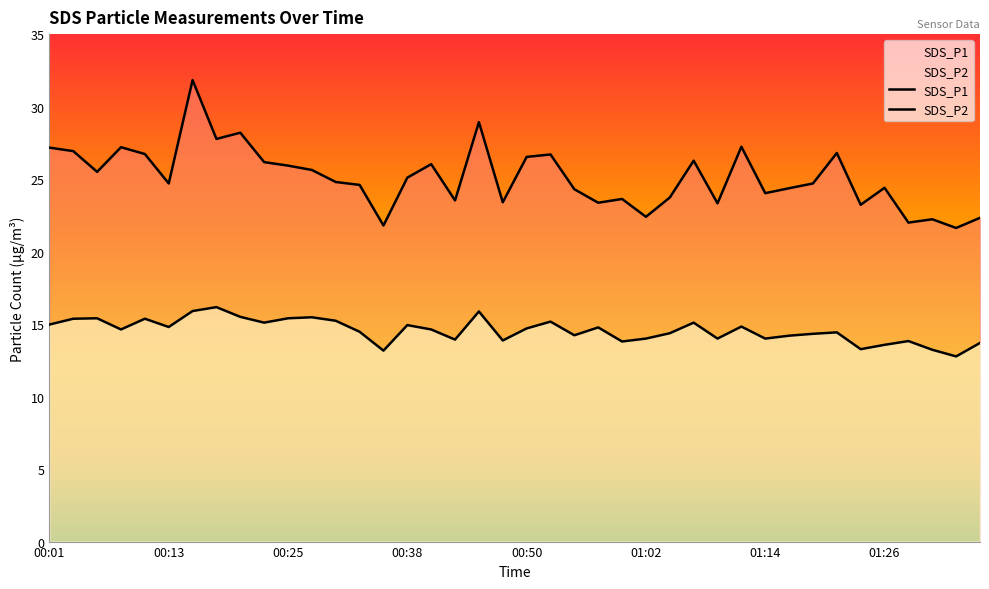

How many lines are shown in the chart?

2